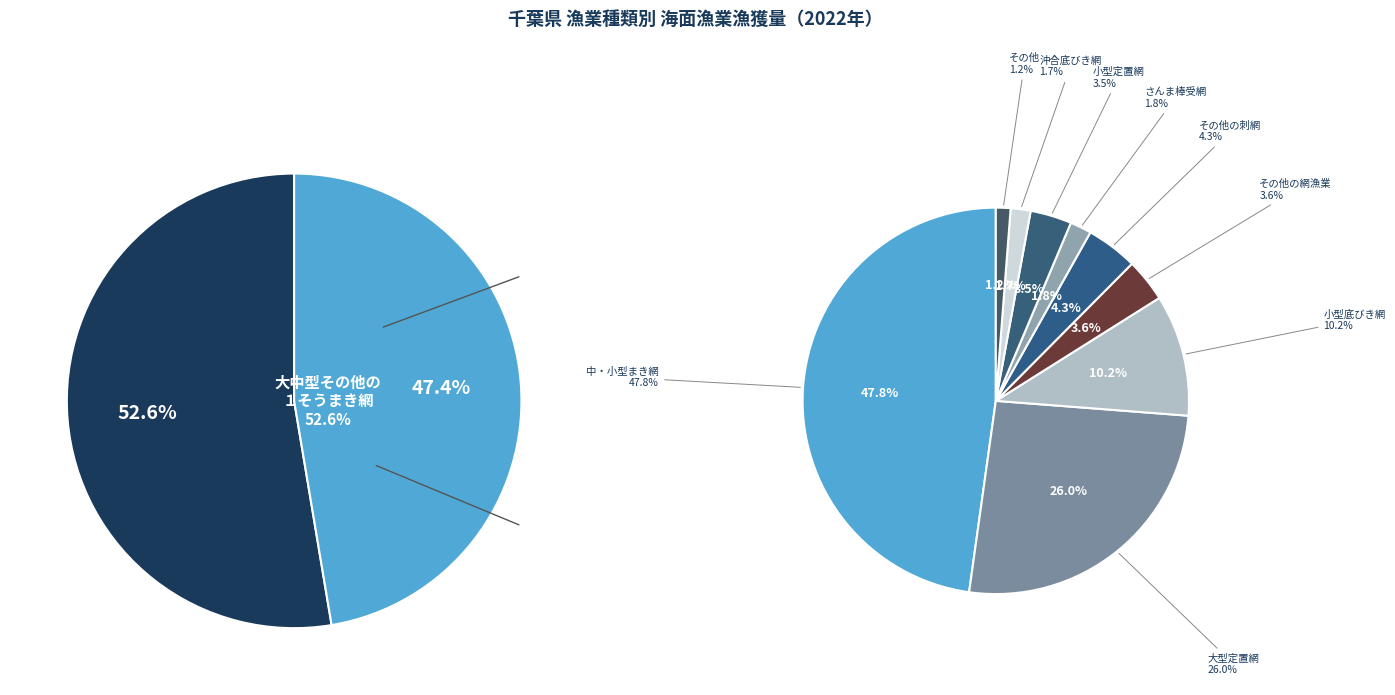

Approximately how many times larger is the value at 小型底びき網 compared to さんま棒受網?

5.7